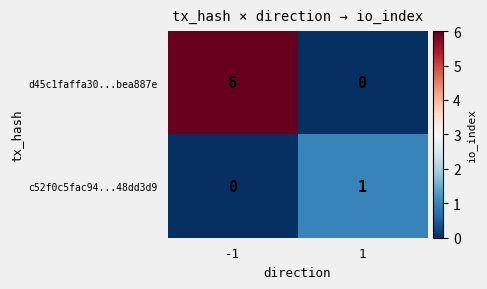

What is the difference between the maximum and minimum values in the d45c1faffa30...bea887e series?

6